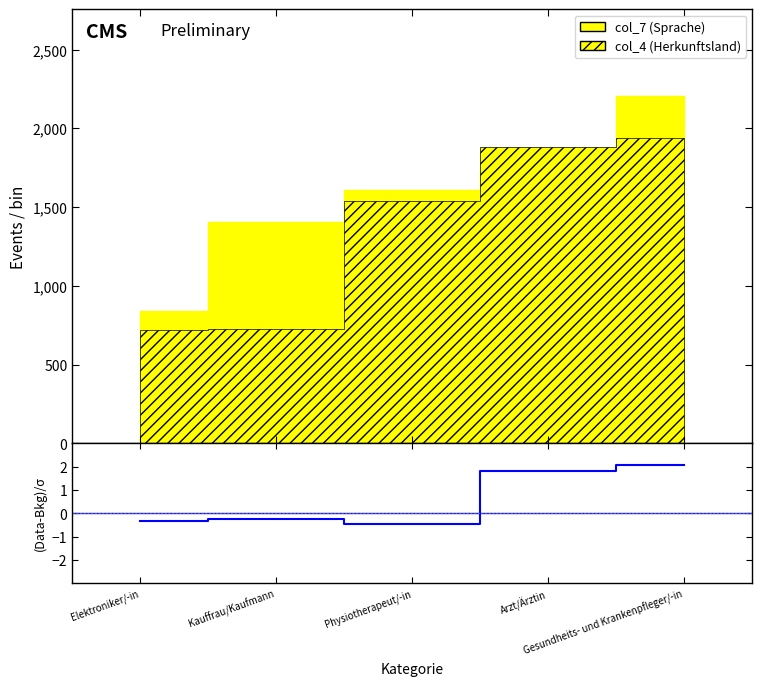

How many points are higher than both their immediate neighbors (excluding endpoints)?

1